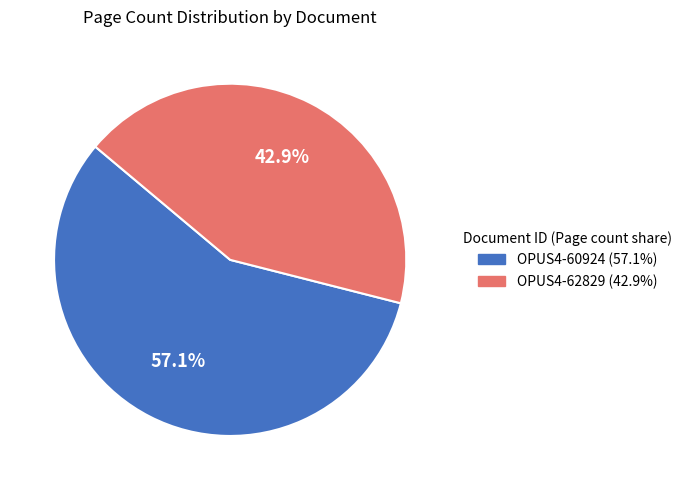

Rank the categories by value from highest to lowest.

OPUS4-60924, OPUS4-62829